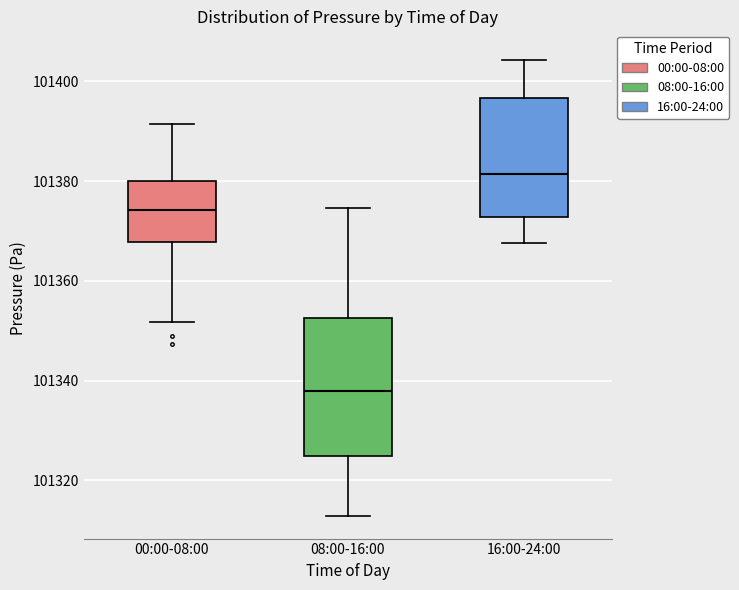

Where does the upper whisker of the box for 00:00-08:00 end on the y-axis? The values are not printed on the chart, so give them approximately, as read against the axis.

101392